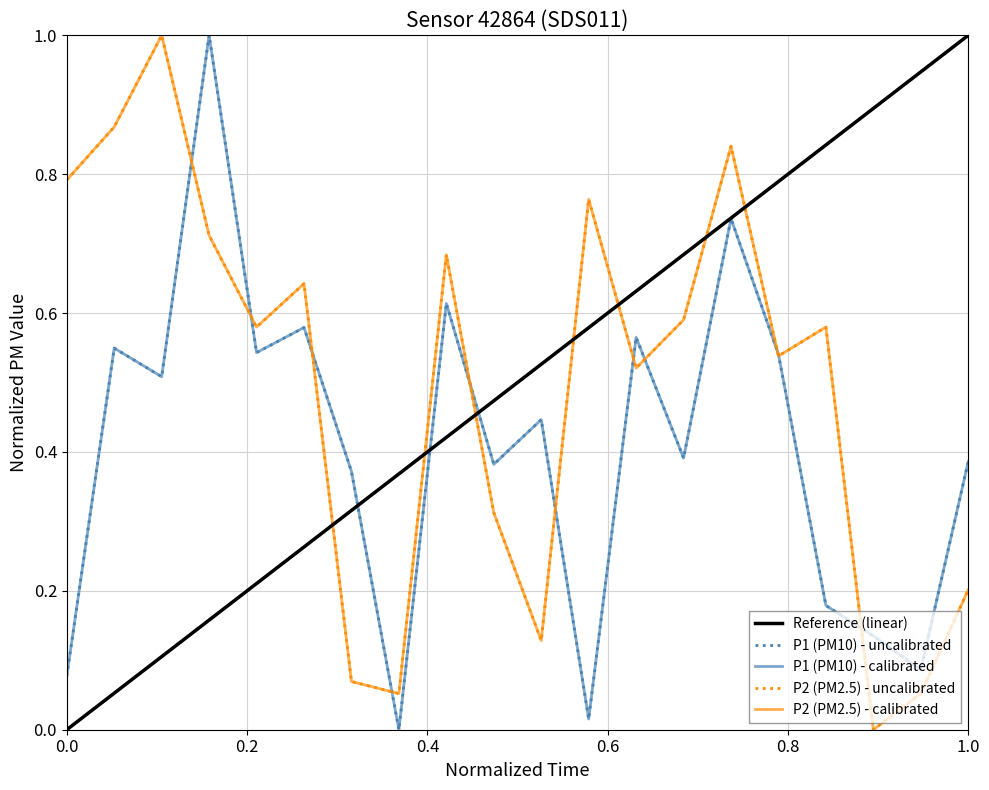

List the series in order of their overall mean, lowest first.

P1, P2